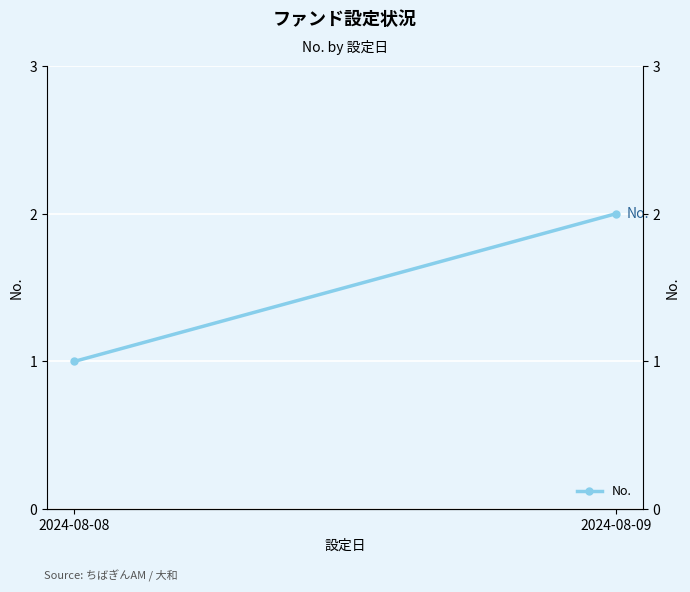

What is the maximum value shown in the chart?

2